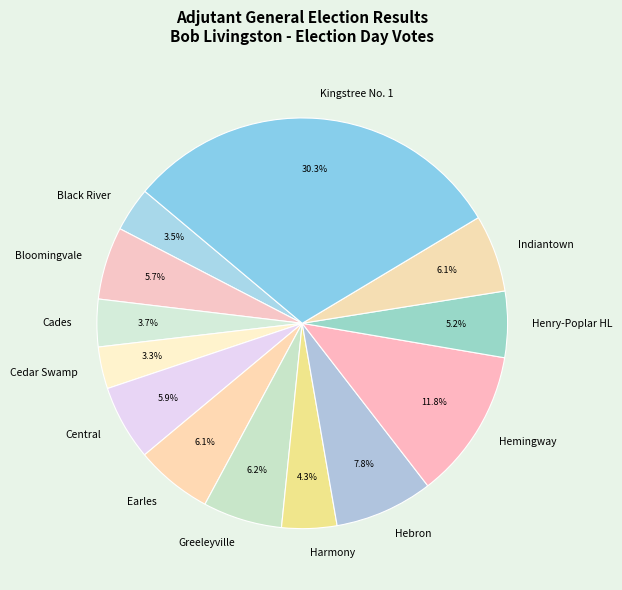

What percentage do Earles and Indiantown together represent?

12.2%